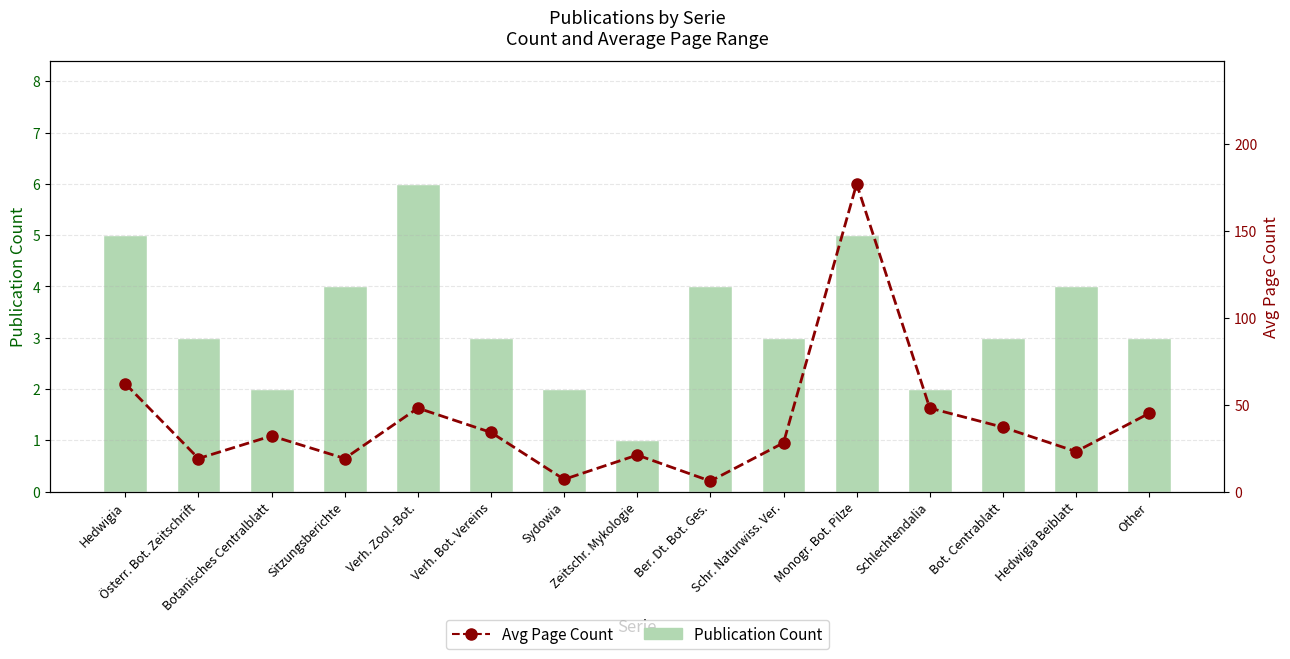

Reading left to right, extract all data points from this chart.

Publication Count: 5	3	2	4	6	3	2	1	4	3	5	2	3	4	3
Avg Page Count: 62	19	32	19	48	34	7	21	6	28	177	48	37	23	45